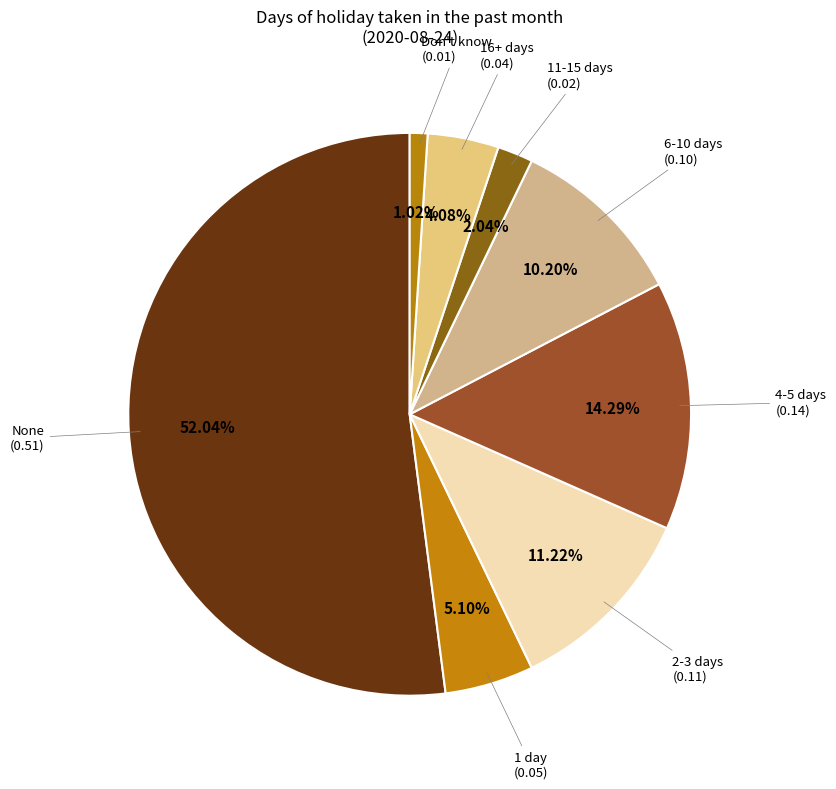

To the nearest percent, what percentage of the pie is Don't know?

1%